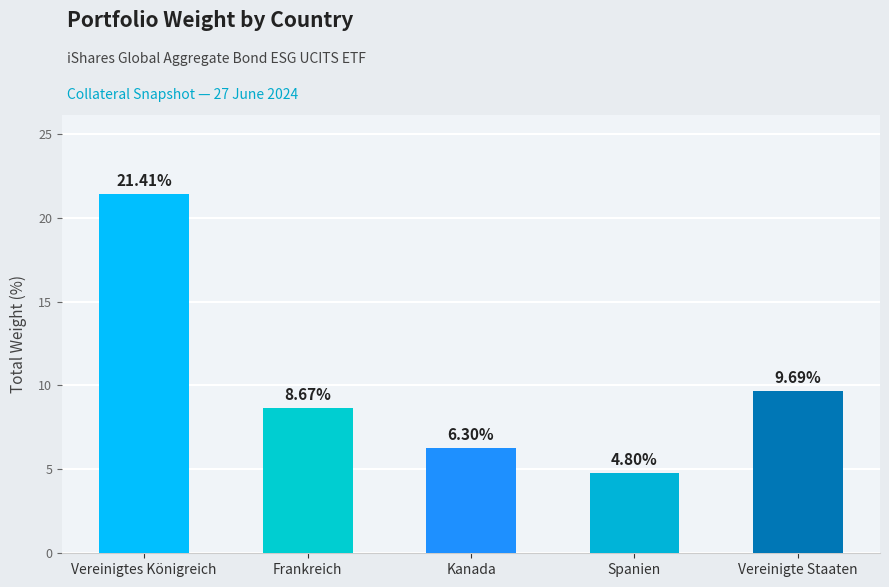

The value at Vereinigte Staaten is 6.0. True or false?

False